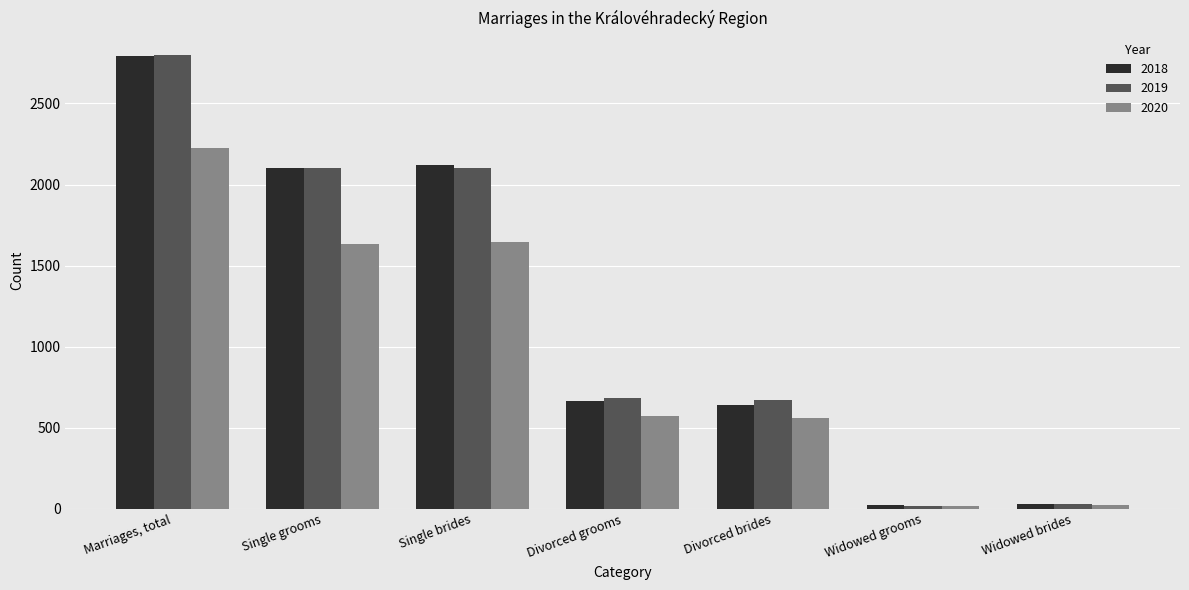

Is it true that 2020 equals 18 at Widowed grooms?

True